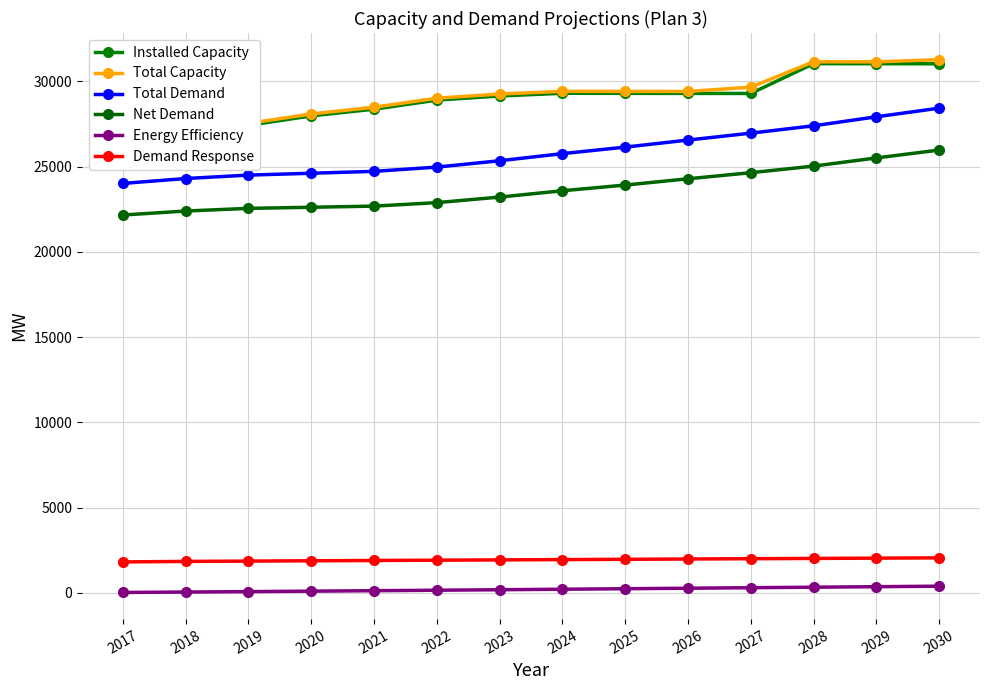

How many values in the Total Capacity series exceed 29400?

7